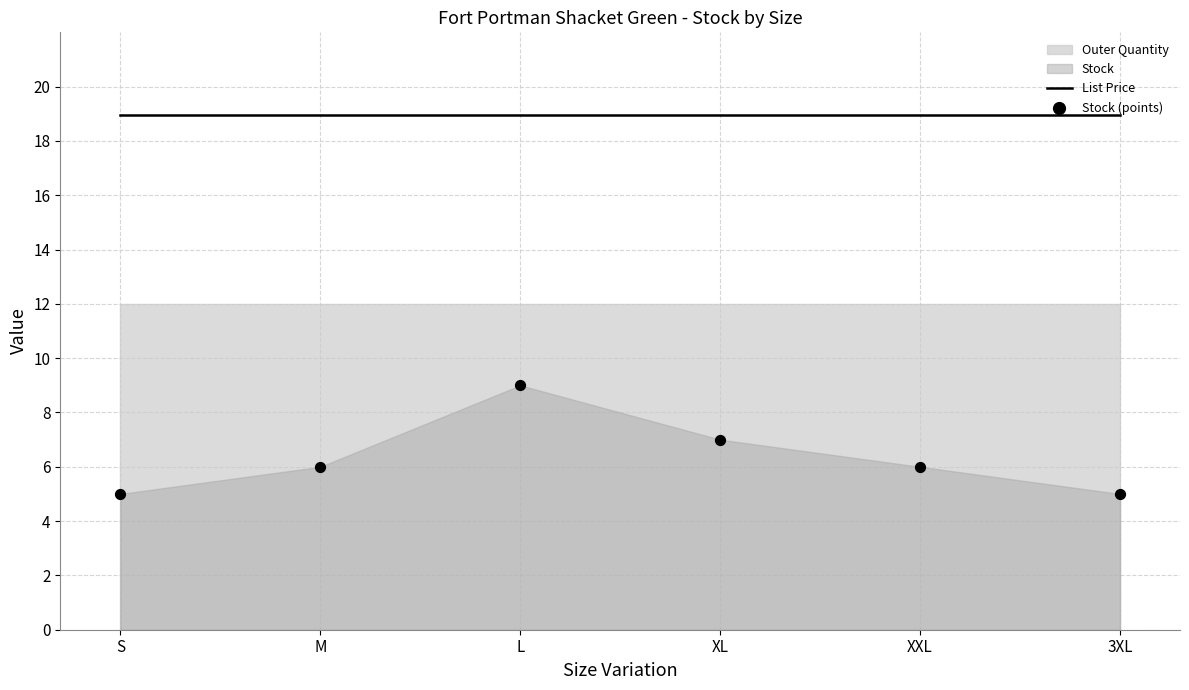

Which series contains the highest Y value?

List Price